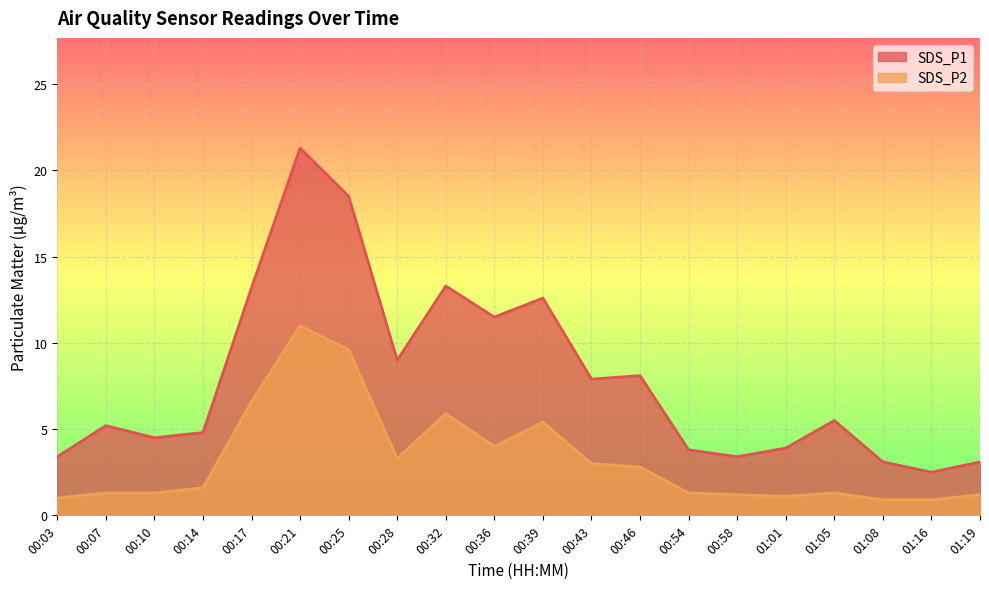

What is the minimum value shown in the chart?

0.9